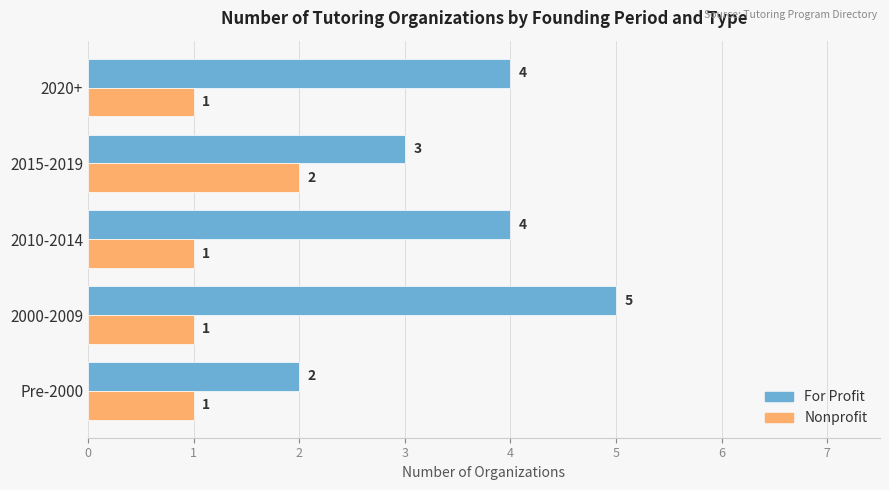

What is the average value of the Nonprofit series?

1